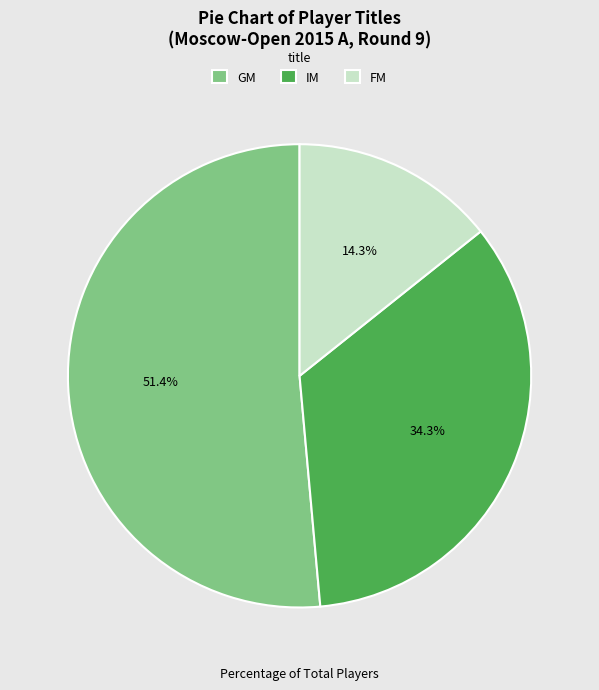

Which slice is the largest?

GM